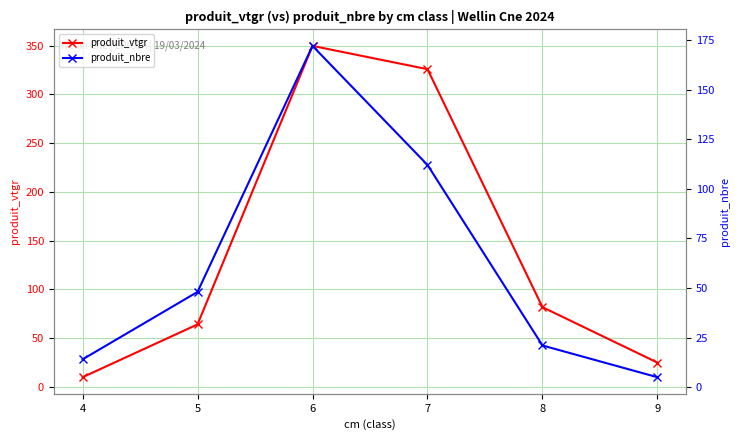

Reading left to right, what are all the values shown in this chart?

produit_vtgr: 4=9.8	5=64.0	6=349.8	7=325.9	8=81.6	9=24.8
produit_nbre: 4=14.0	5=48.0	6=172.0	7=112.0	8=21.0	9=5.0